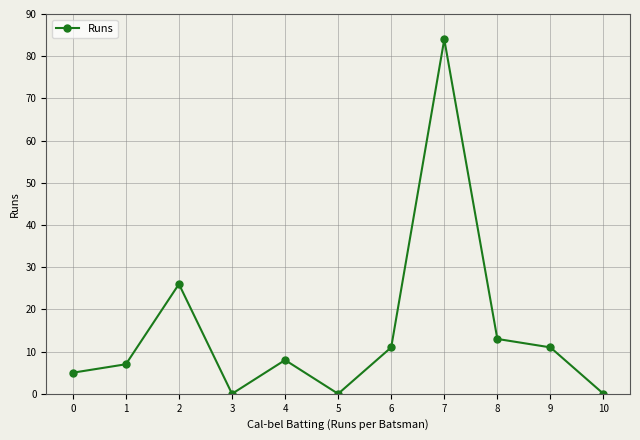

The chart shows a value of 10 at 2. True or false?

False